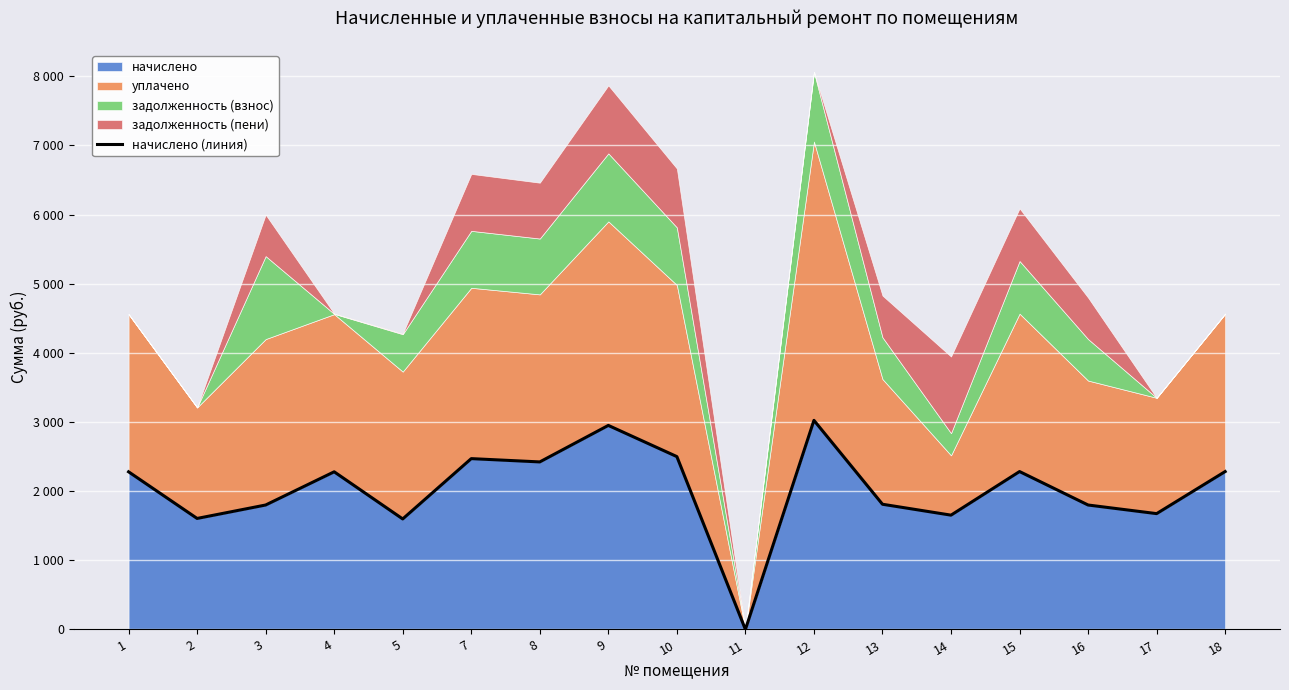

Does the chart display data point markers on the line(s)?

No